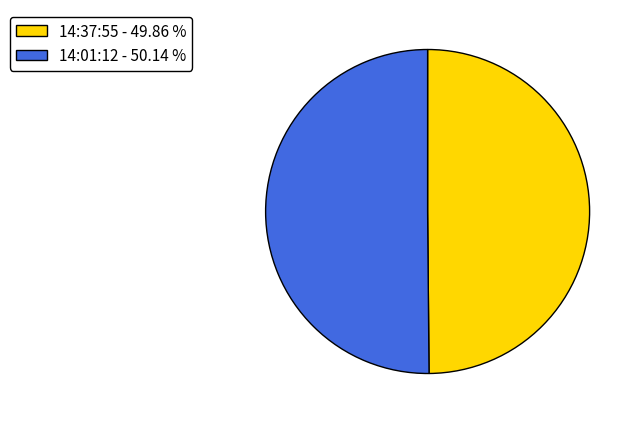

How many segments does this pie chart have?

2